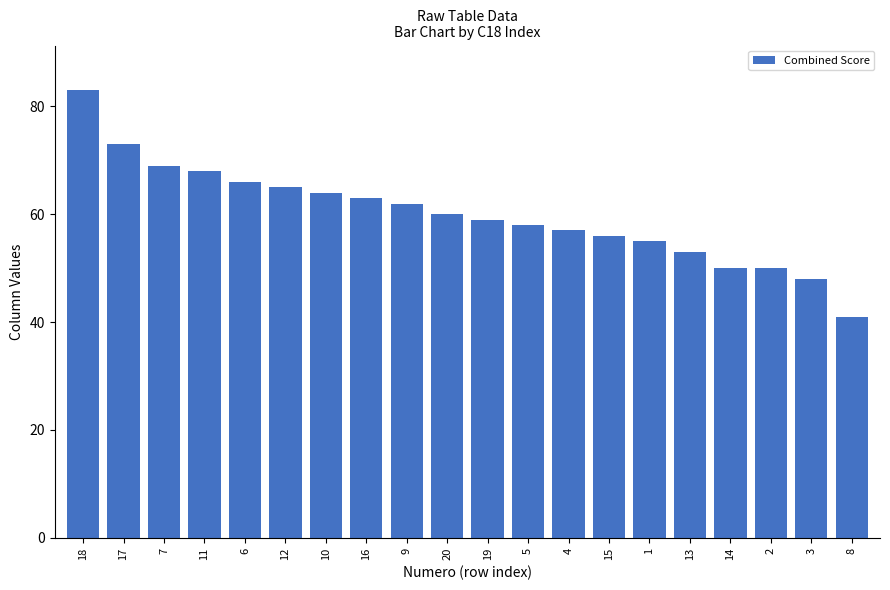

Reading left to right, list all the values displayed in this chart.

18=83	17=73	7=69	11=68	6=66	12=65	10=64	16=63	9=62	20=60	19=59	5=58	4=57	15=56	1=55	13=53	14=50	2=50	3=48	8=41